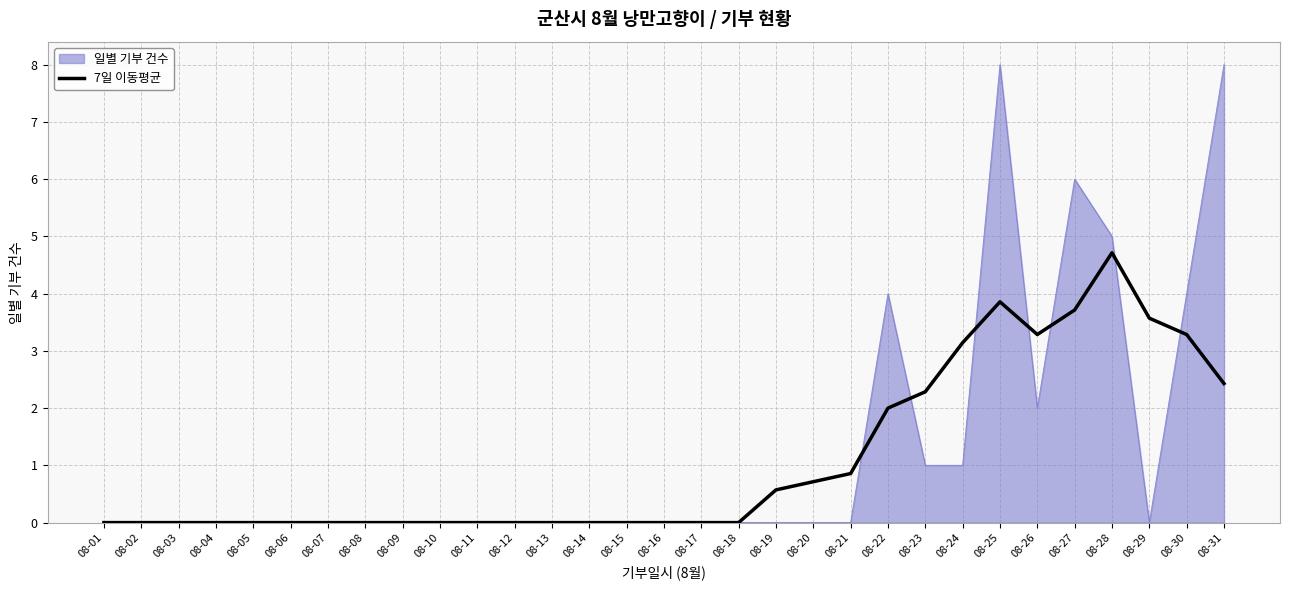

What are all the series names shown in the legend?

일별 기부 건수, 7일 이동평균